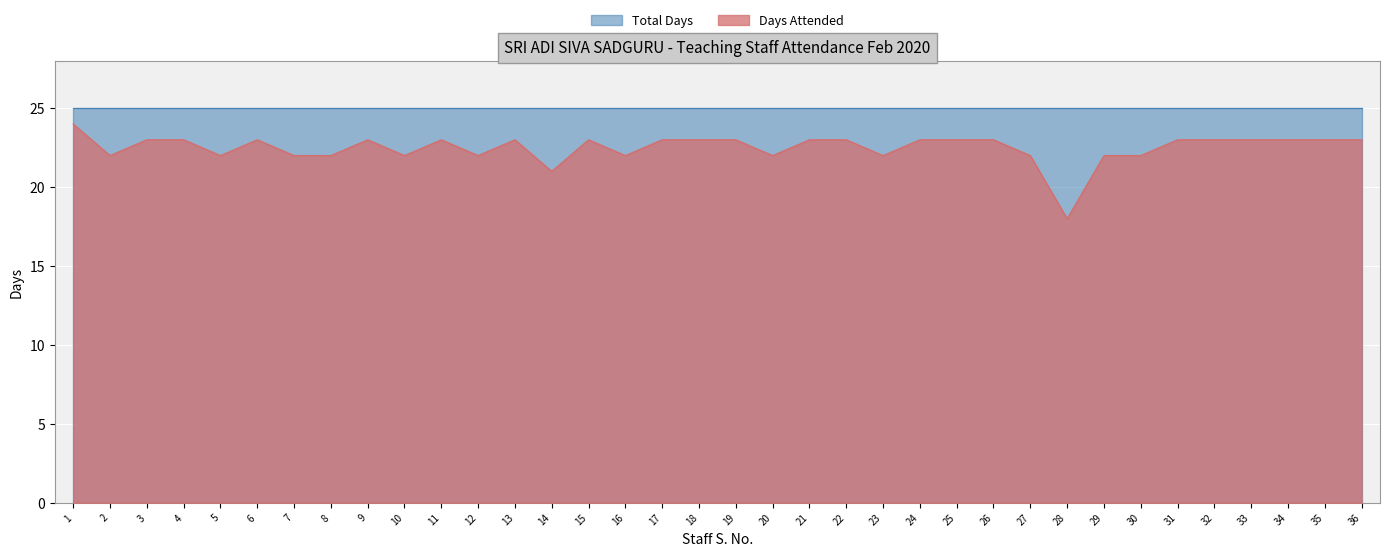

At which category does the data reach its first local valley?

2